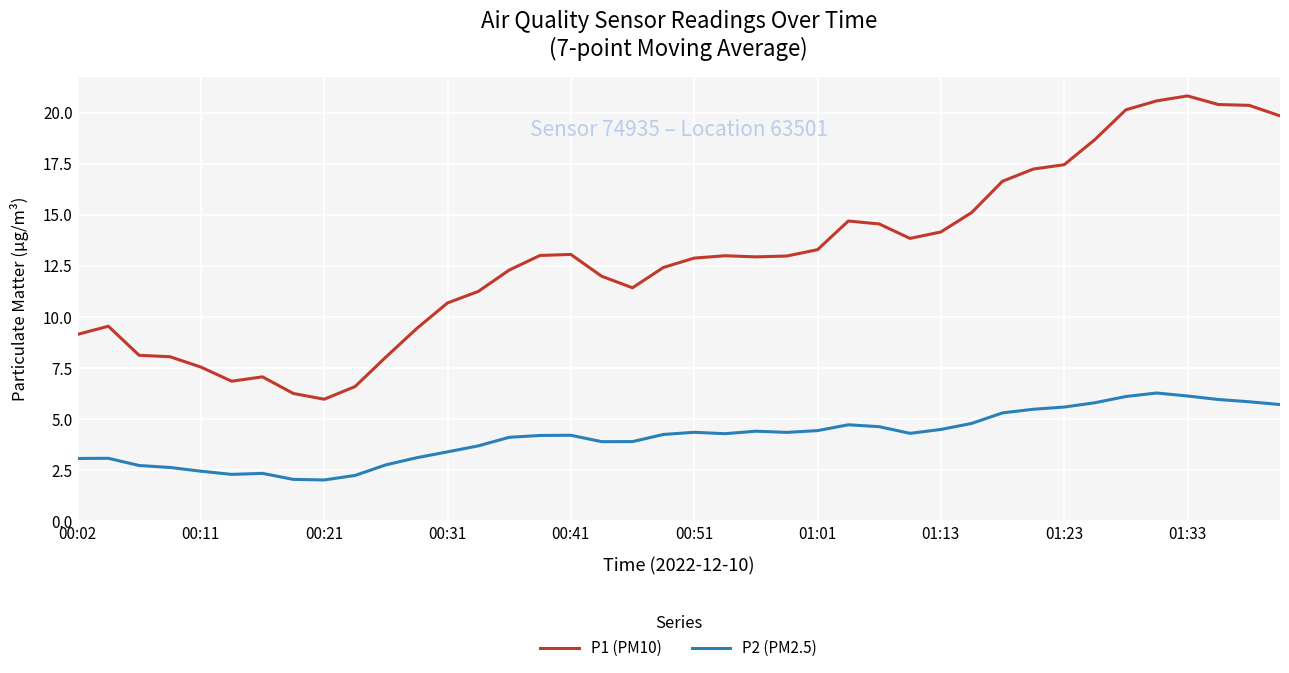

What is the difference between the maximum and second lowest values in the P2 (PM2.5) series?

4.2